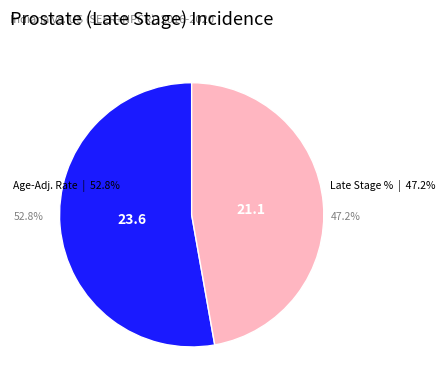

Which slice is the smallest?

Late Stage %